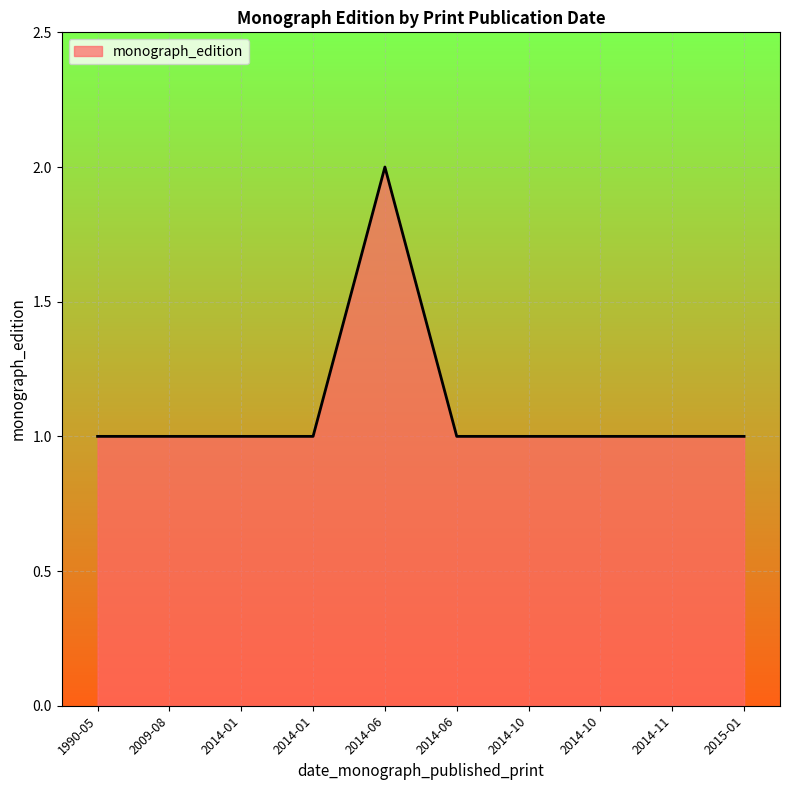

Rank the categories by value from highest to lowest.

2014-06, 1990-05, 2014-10, 2014-10, 2014-01, 2014-01, 2014-11, 2009-08, 2015-01, 2014-06